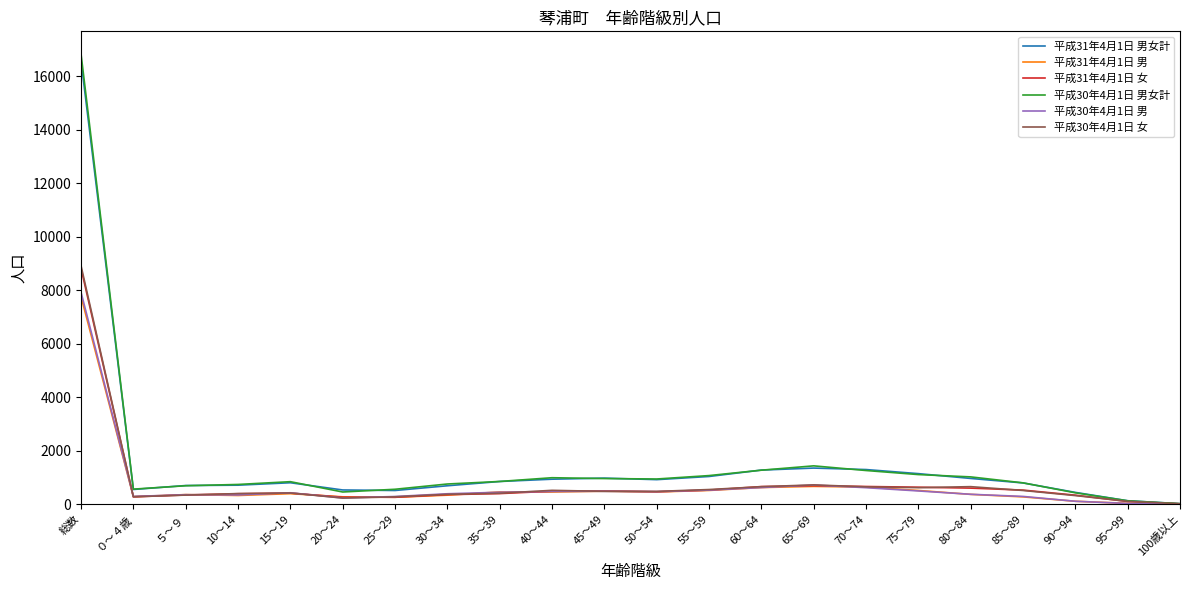

Which series has the largest range (max minus min)?

平成30年4月1日 男女計